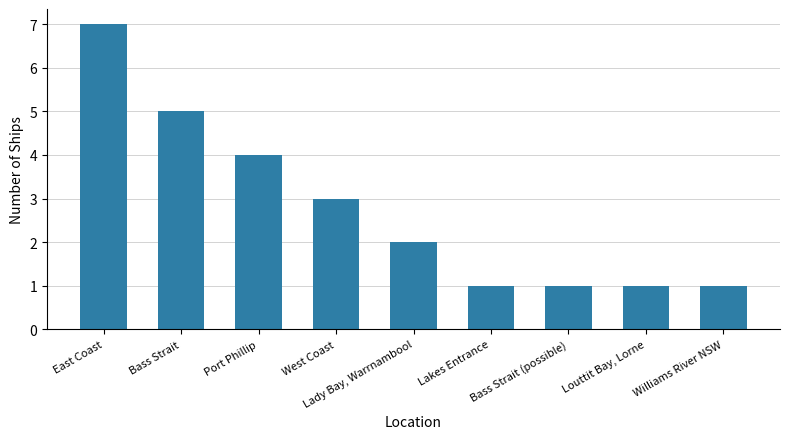

What is the value of the 8th bar from the left?

1